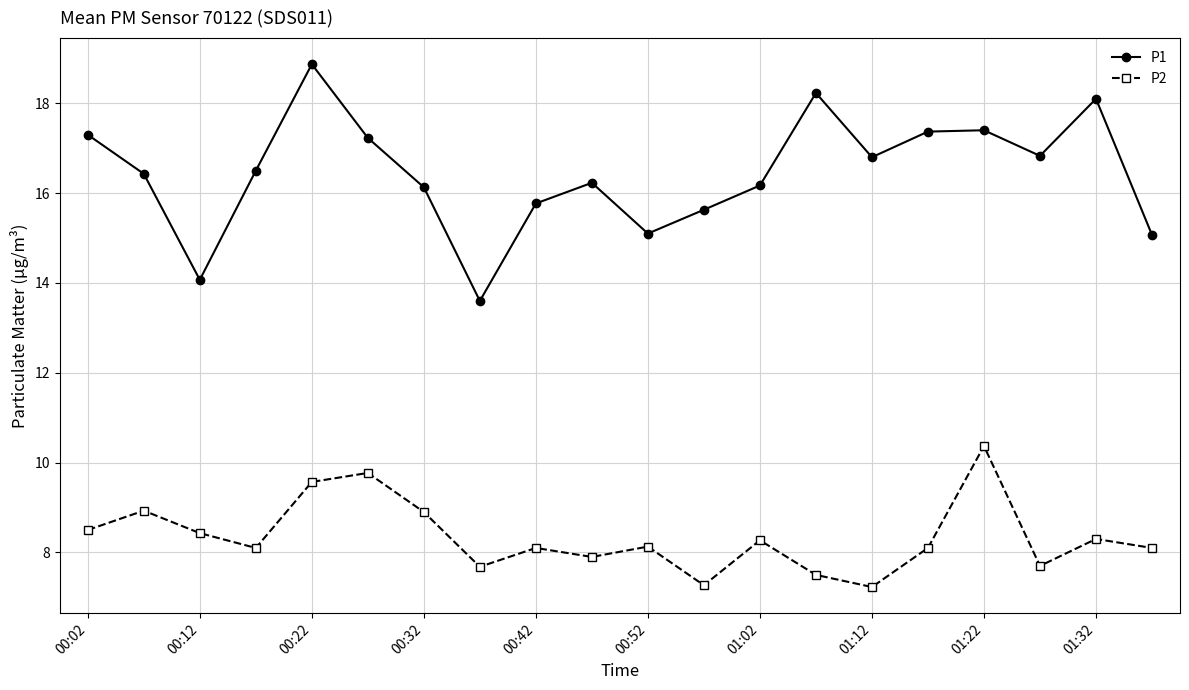

Rank the series by their maximum value, from highest to lowest.

P1, P2